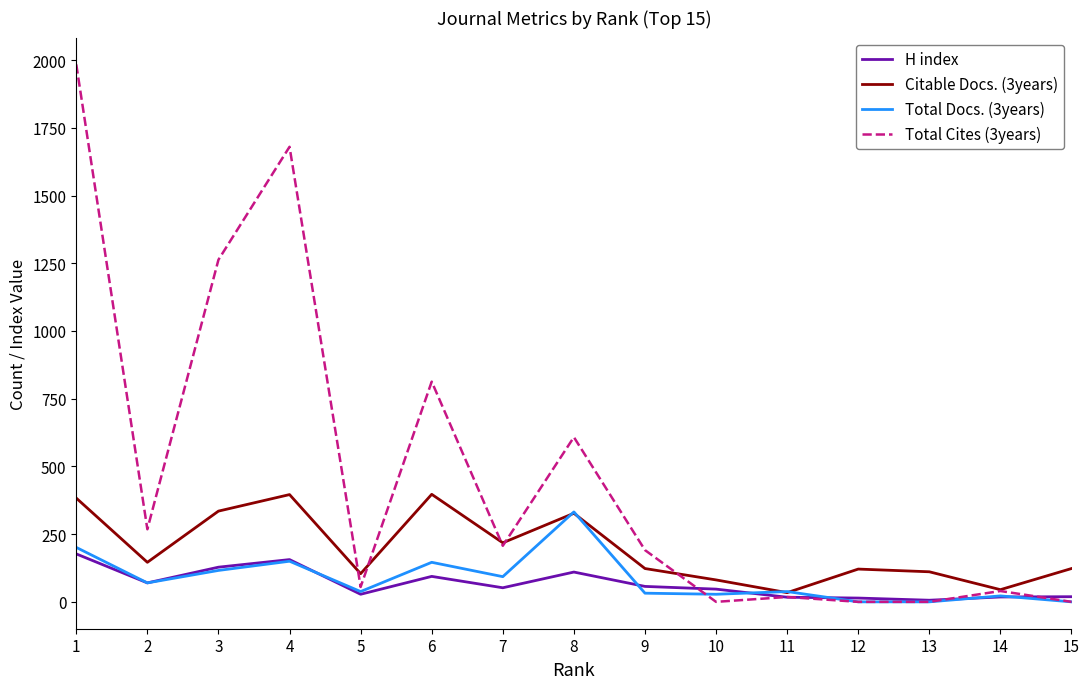

The value of Citable Docs. (3years) at 2 is 146. True or false?

True